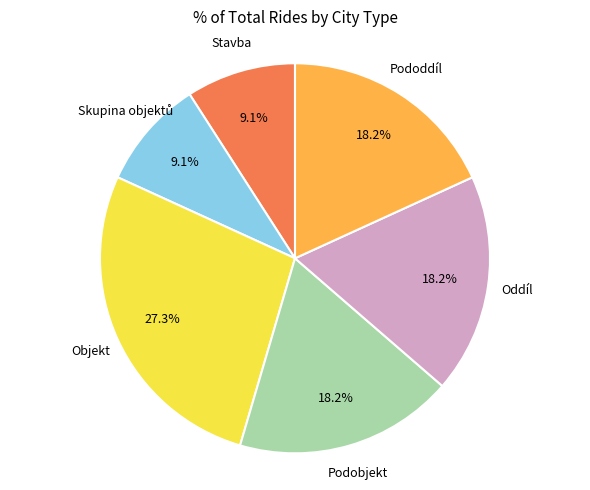

To the nearest percent, what is the difference between the largest and smallest slice percentages?

18%